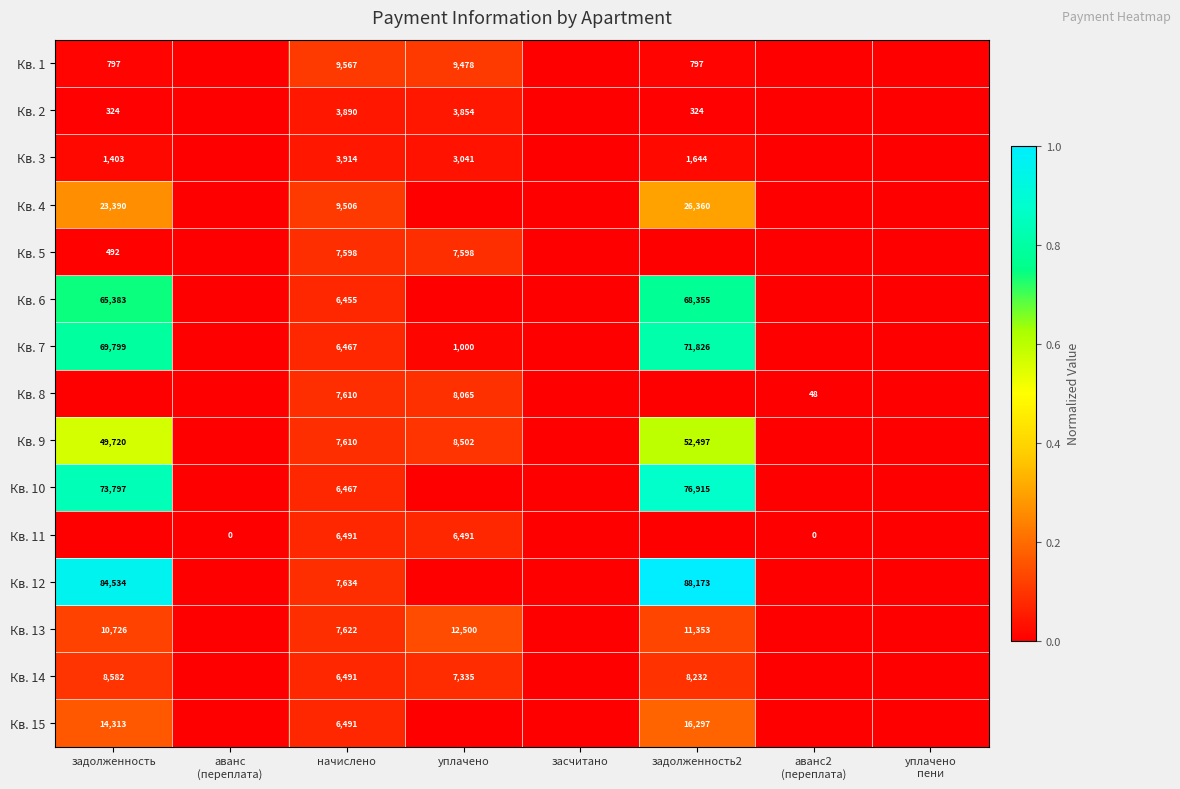

Is it true that Кв. 13 equals 10726 at задолженность?

True